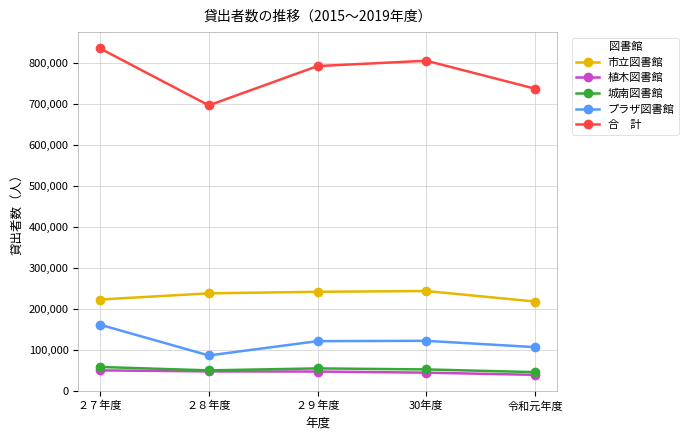

At which category does the chart reach its peak across all series?

２７年度